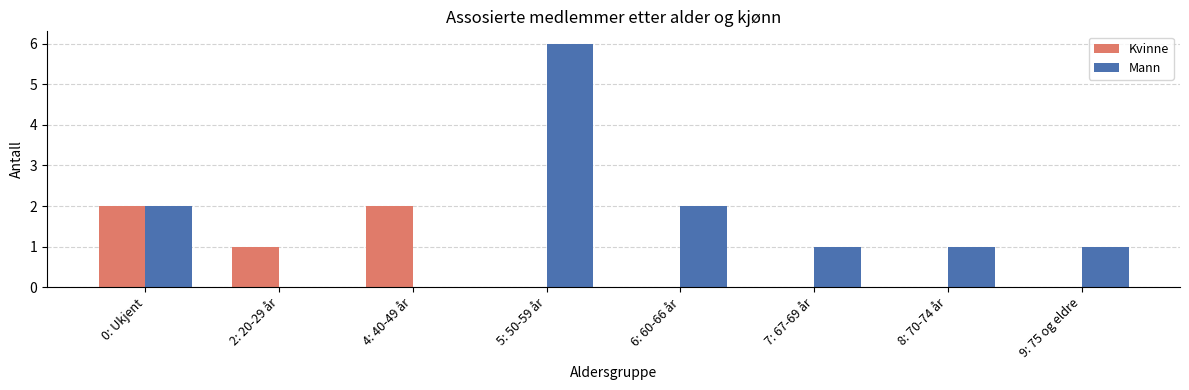

Are the bars horizontal?

No